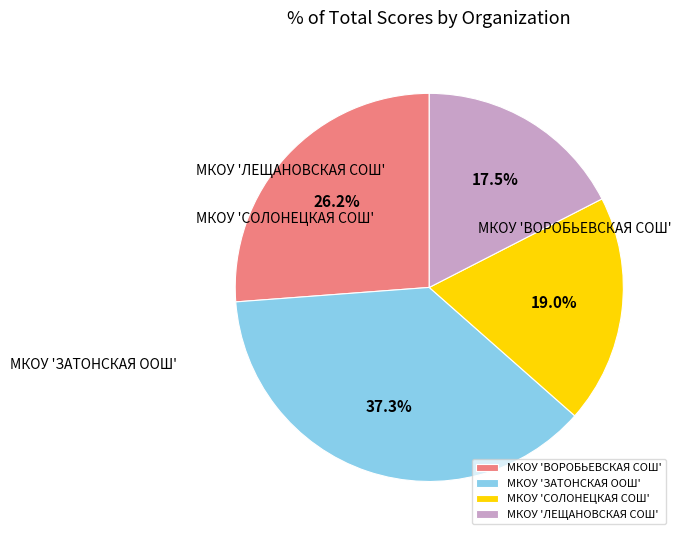

Count the number of slices in the pie.

4